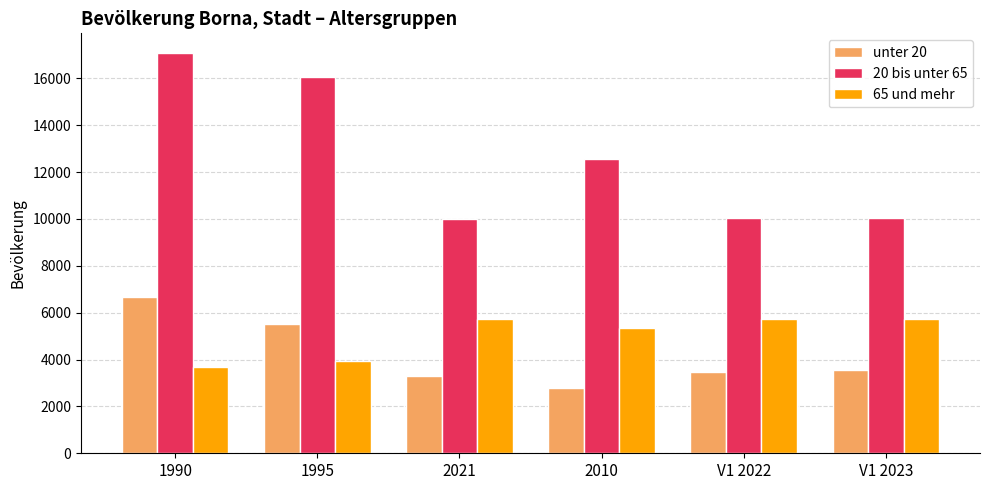

What is the maximum value for 20 bis unter 65?

17063